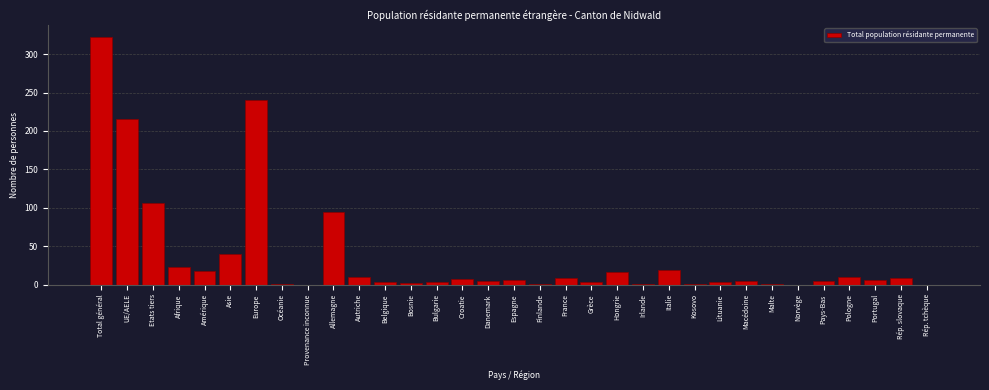

Read the value at UE/AELE.

216